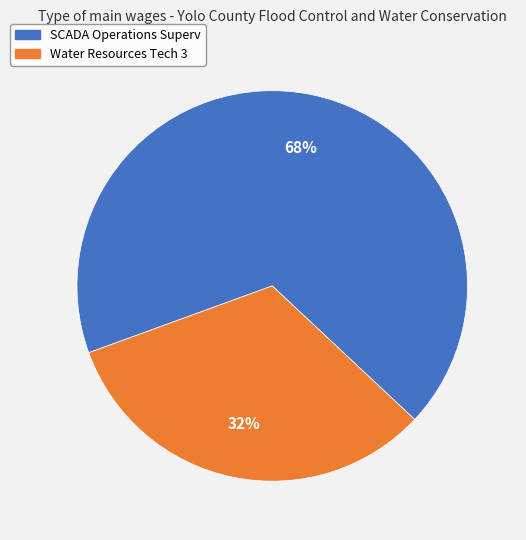

Do SCADA Operations Superv and Water Resources Tech 3 together represent more than half of the pie?

Yes